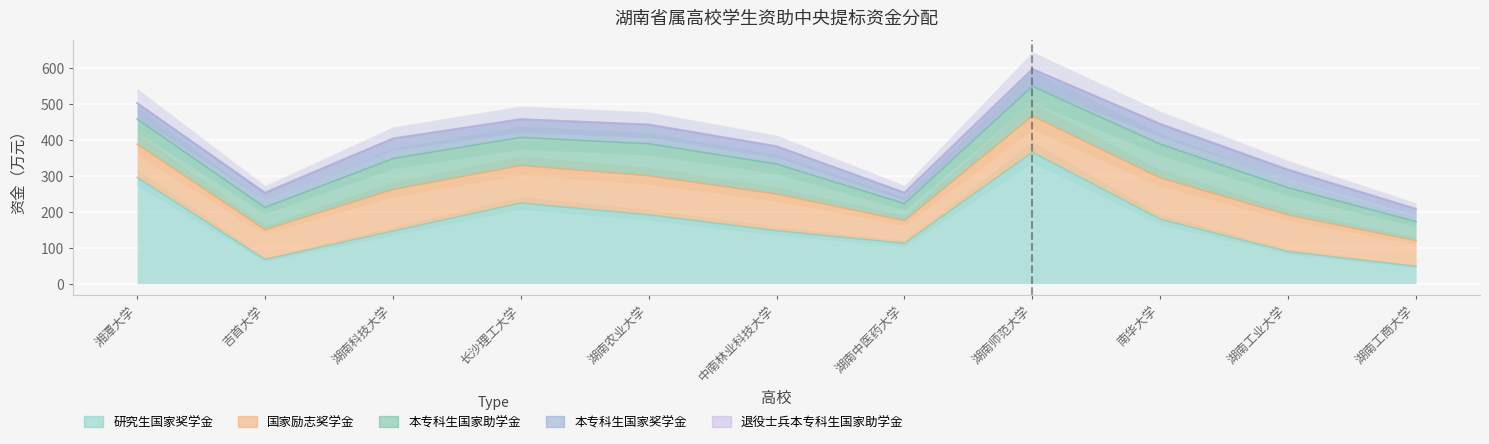

At which label does 本专科生国家助学金 reach its minimum?

湖南中医药大学